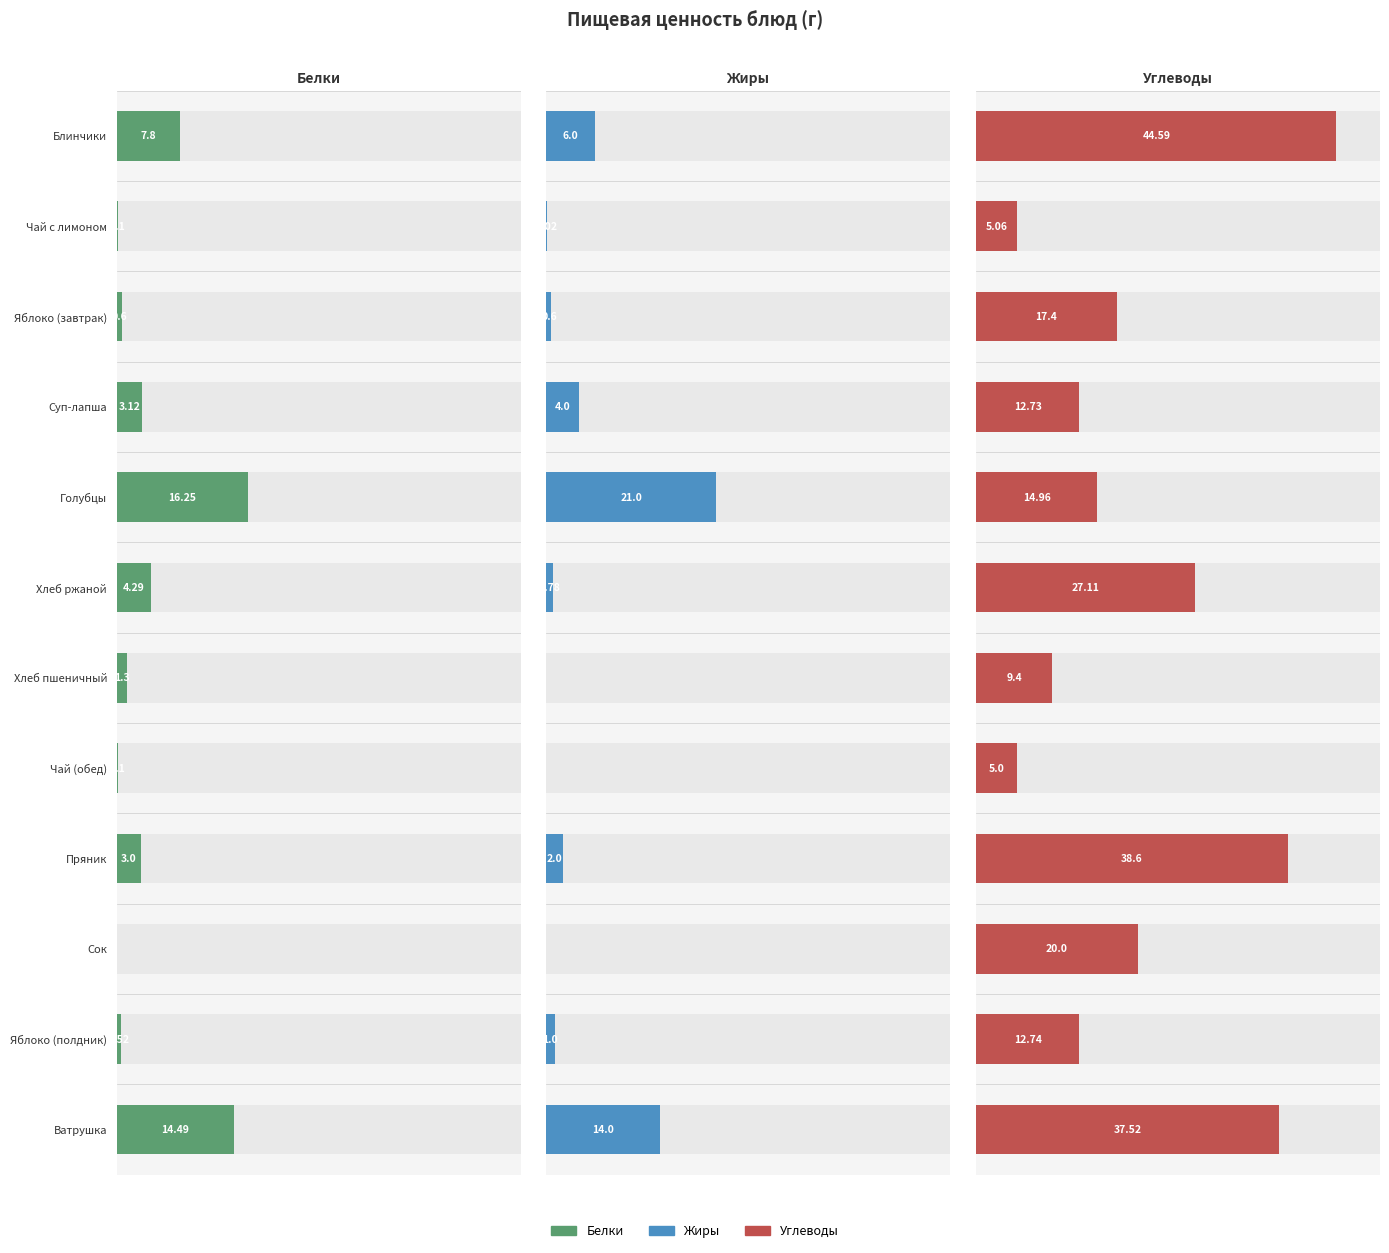

True or false: Жиры has a value of -10.3 at Сок.

False